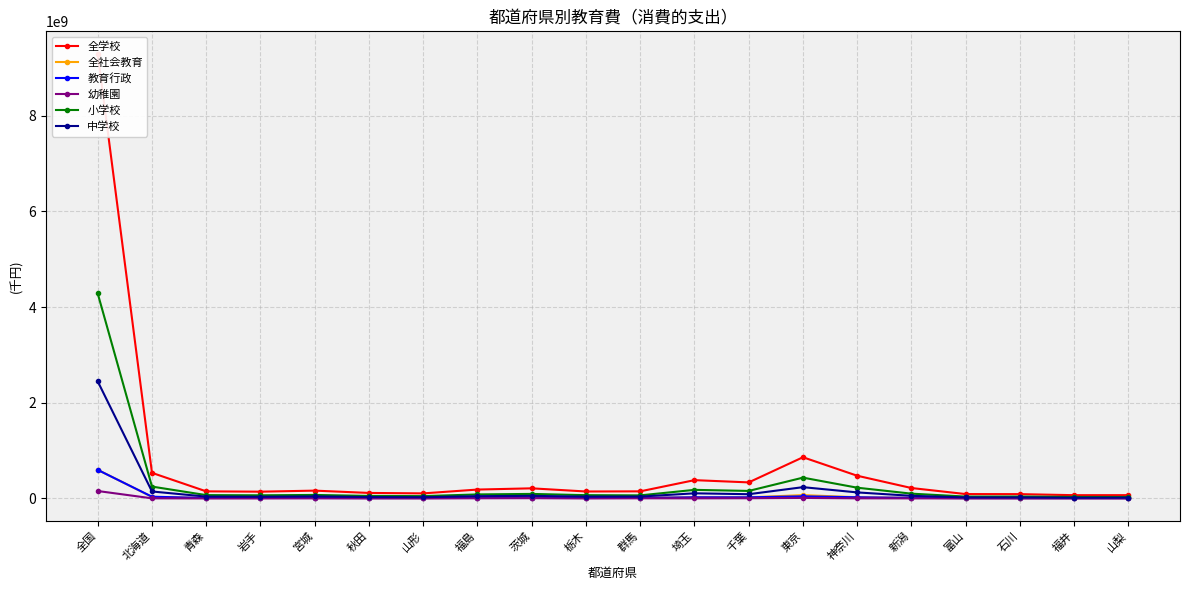

At how many categories does at least one series exceed 1951444462?

1